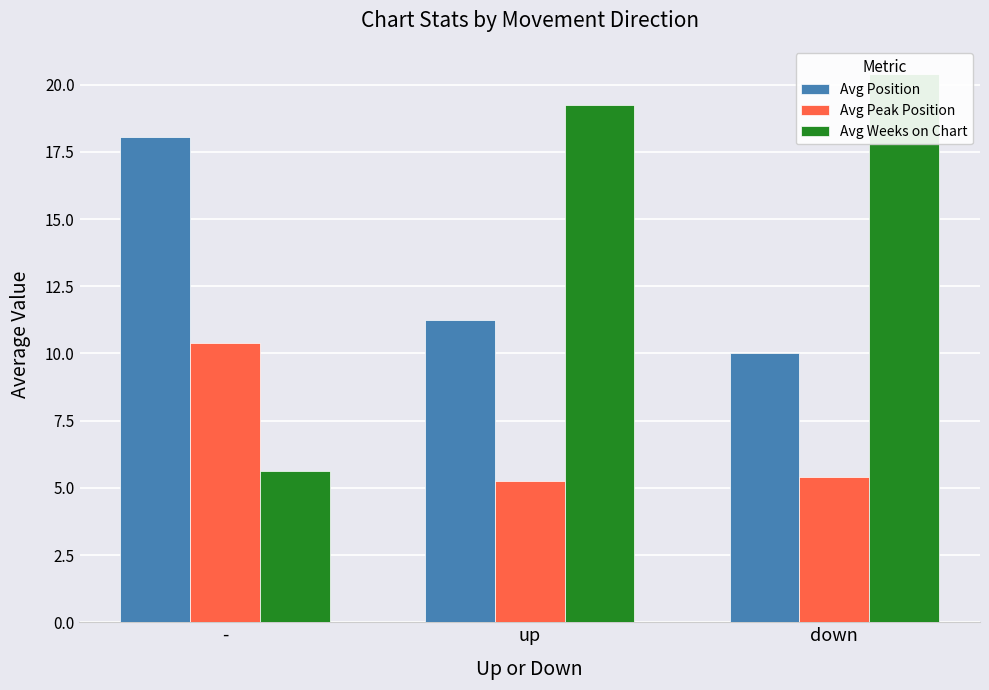

Reading right to left, extract all data points from this chart.

Avg Position: down=10.0	up=11.2	-=18.0
Avg Peak Position: down=5.4	up=5.2	-=10.4
Avg Weeks on Chart: down=20.4	up=19.2	-=5.6